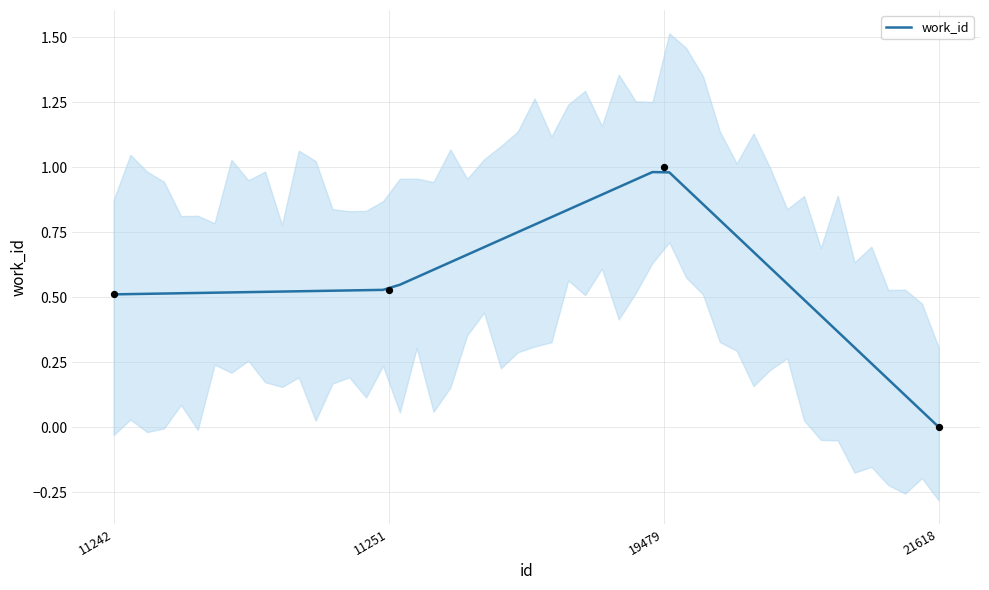

Which has a higher value, 11242 or 11251?

11251